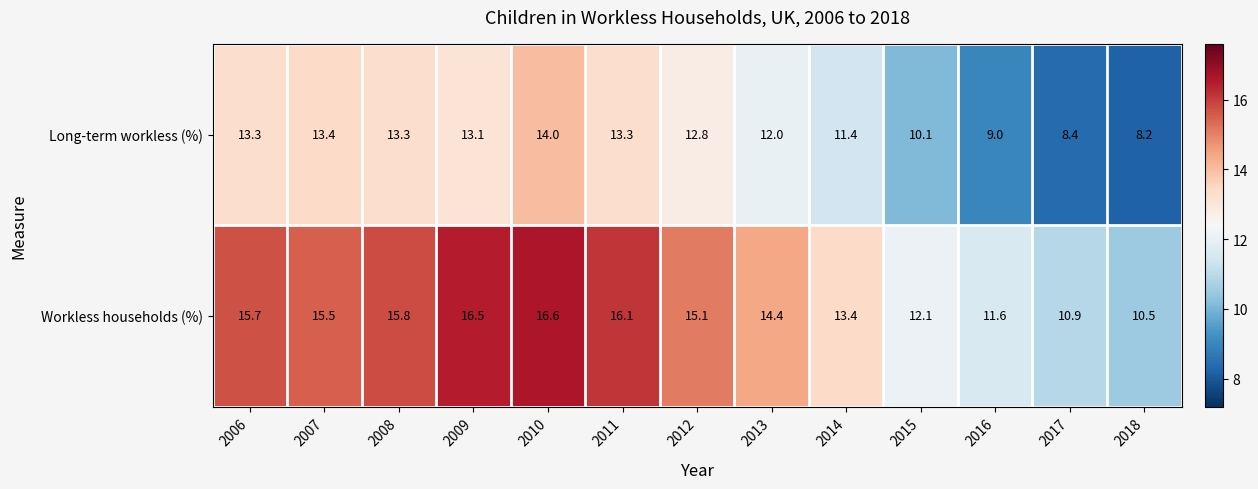

Rank the series at 2008 from highest to lowest value.

Workless households (%), Long-term workless (%)